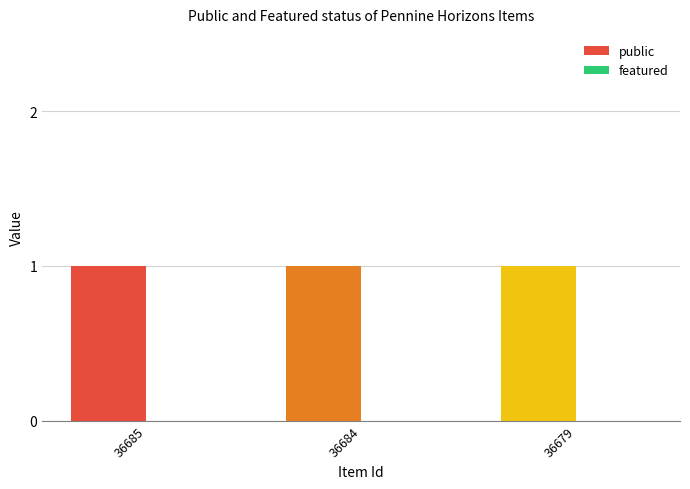

What is the value of the public bar at the 2nd from the left?

1